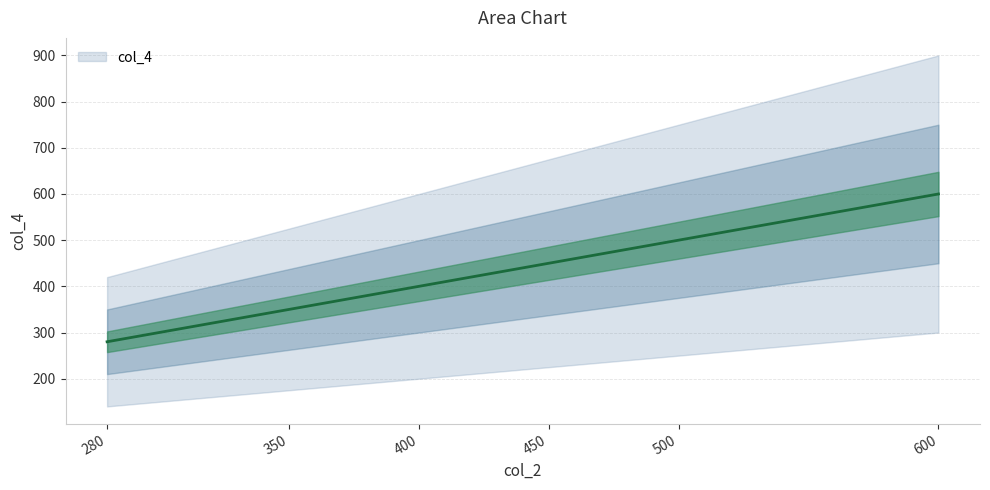

List the labels in order of value, smallest first.

280, 350, 400, 450, 500, 600